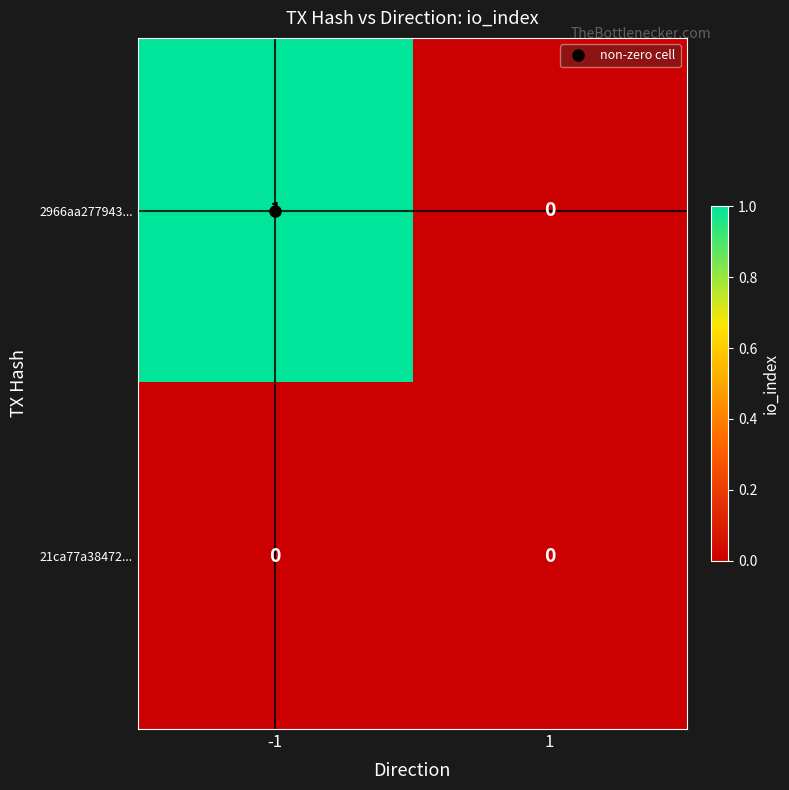

Is it true that 2966aa277943... equals -1 at 1?

False